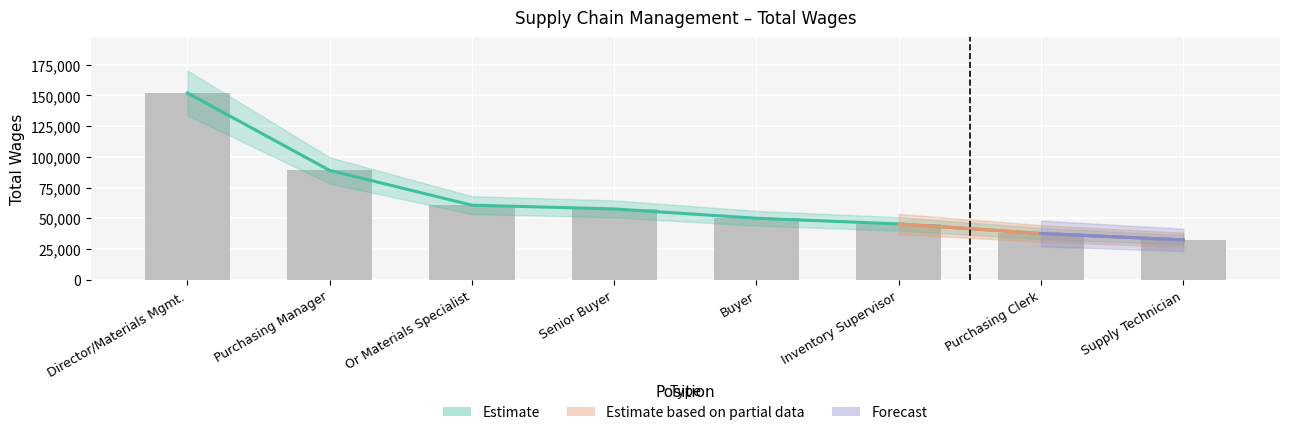

Where is the data nearest to the value 92211?

Purchasing Manager